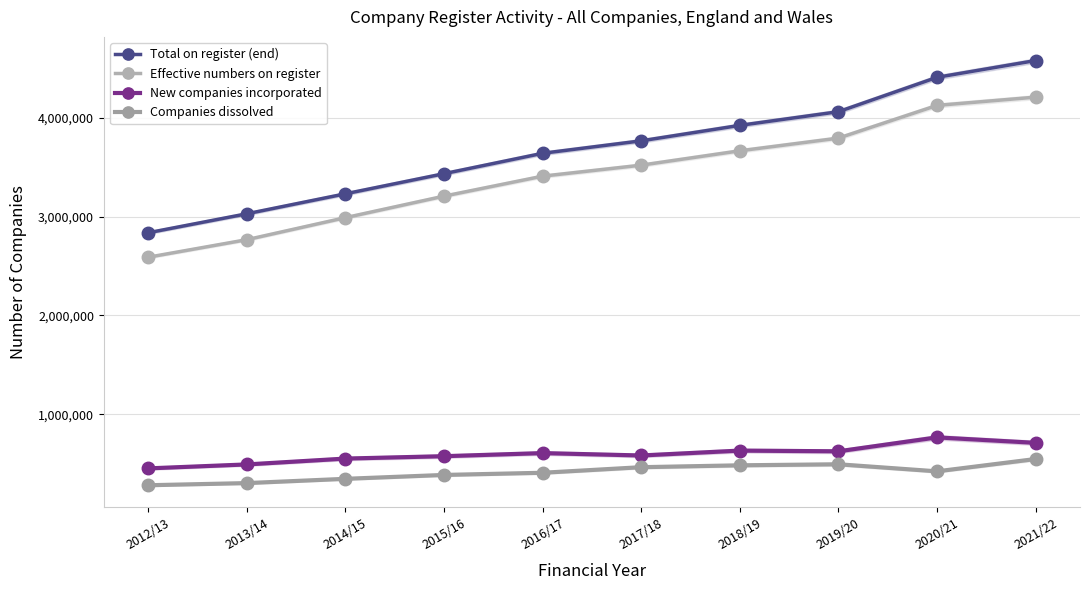

What value does the Companies dissolved series have at 2015/16?

385398